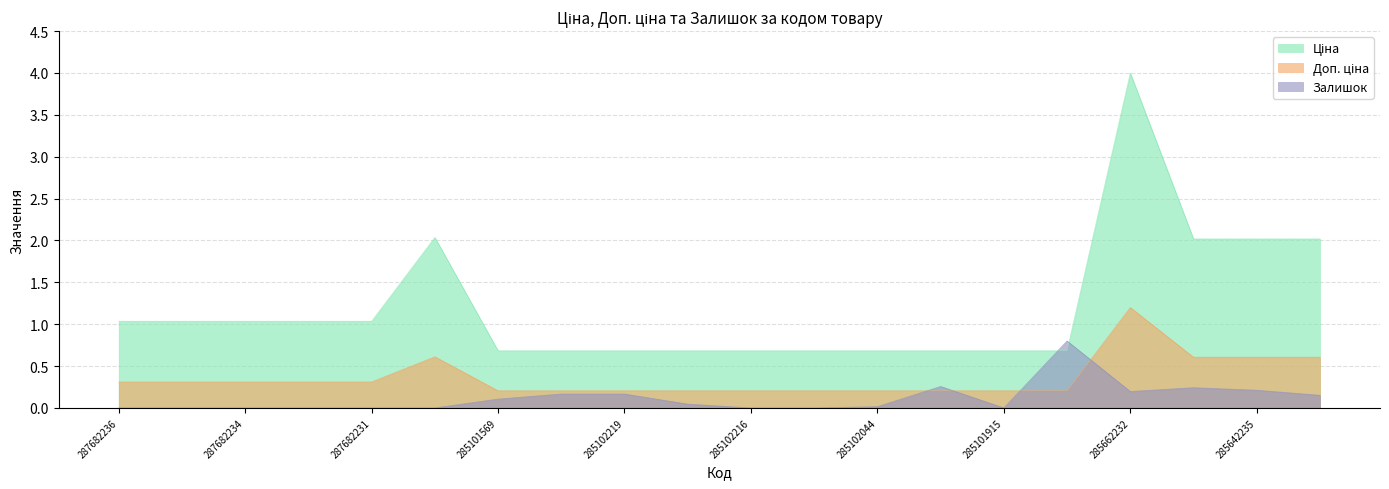

True or false: Залишок has more than 1 interior local peaks.

True